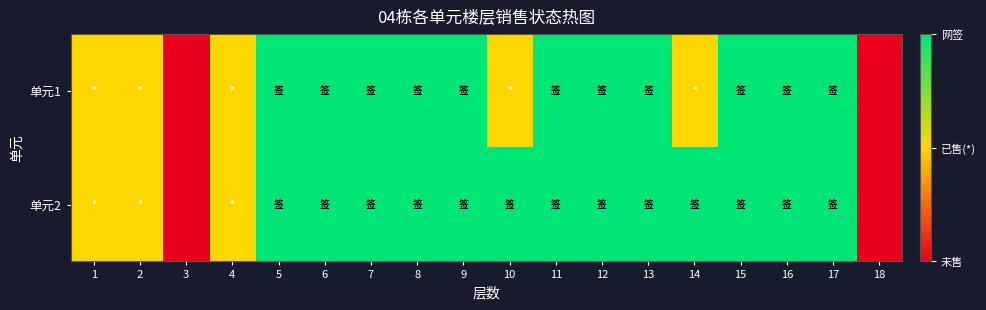

Which category has the lowest value across all series?

3